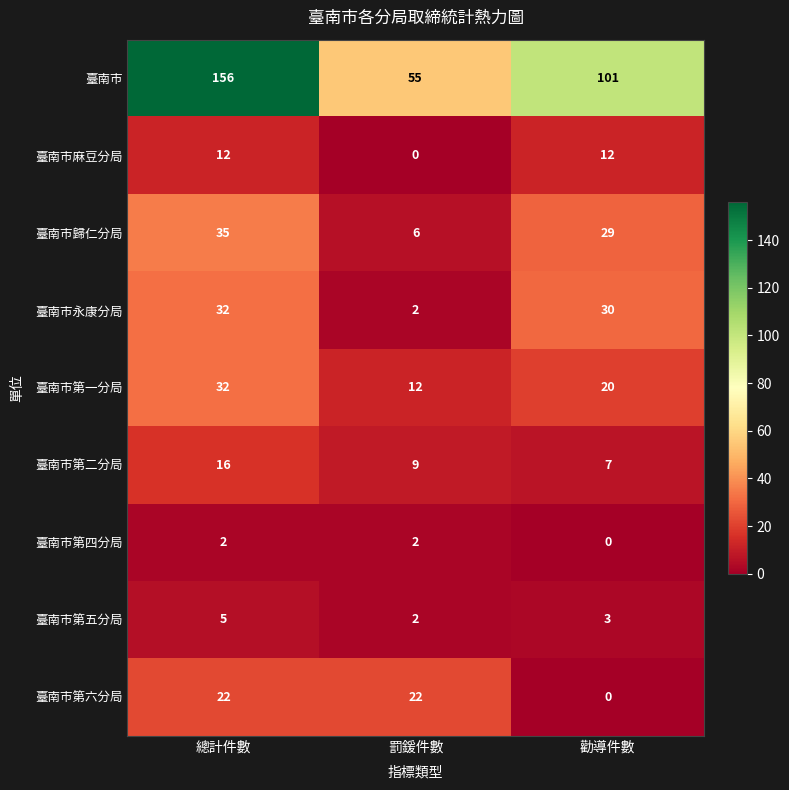

At how many categories does at least one series exceed 91?

2